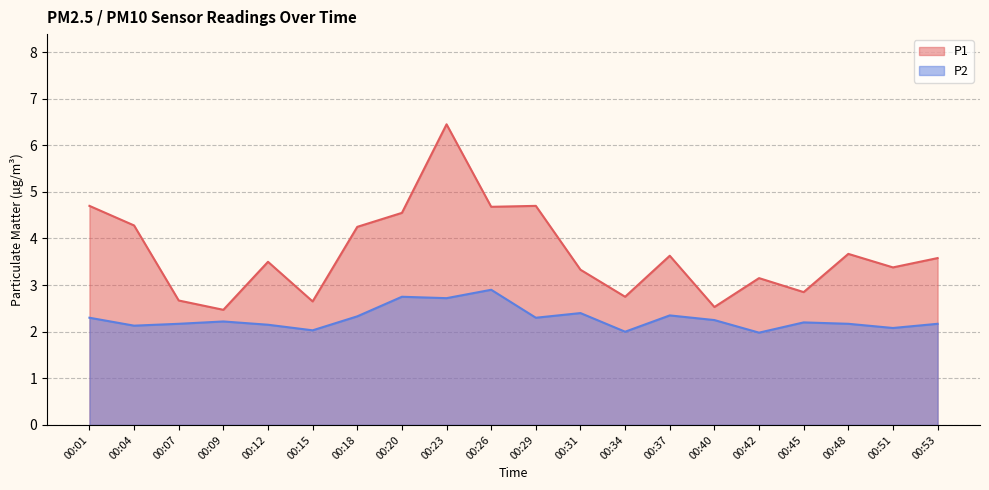

At how many categories does at least one series exceed 4?

7